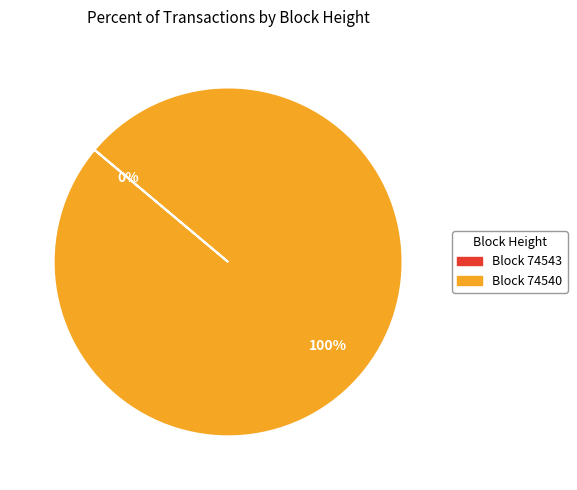

Is there a majority slice in this chart?

Yes